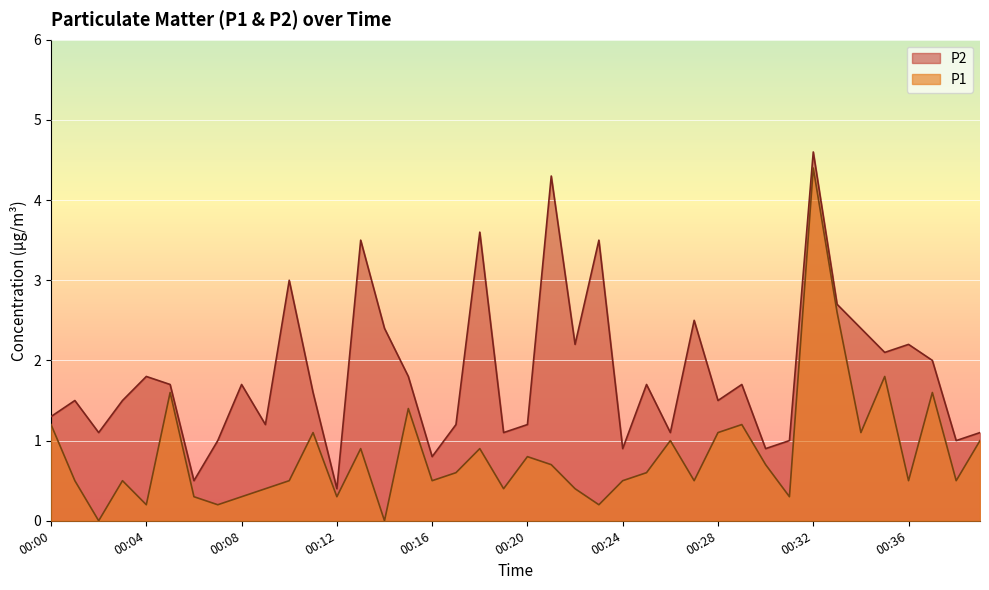

Which category has the lowest value in the P1 series?

00:02